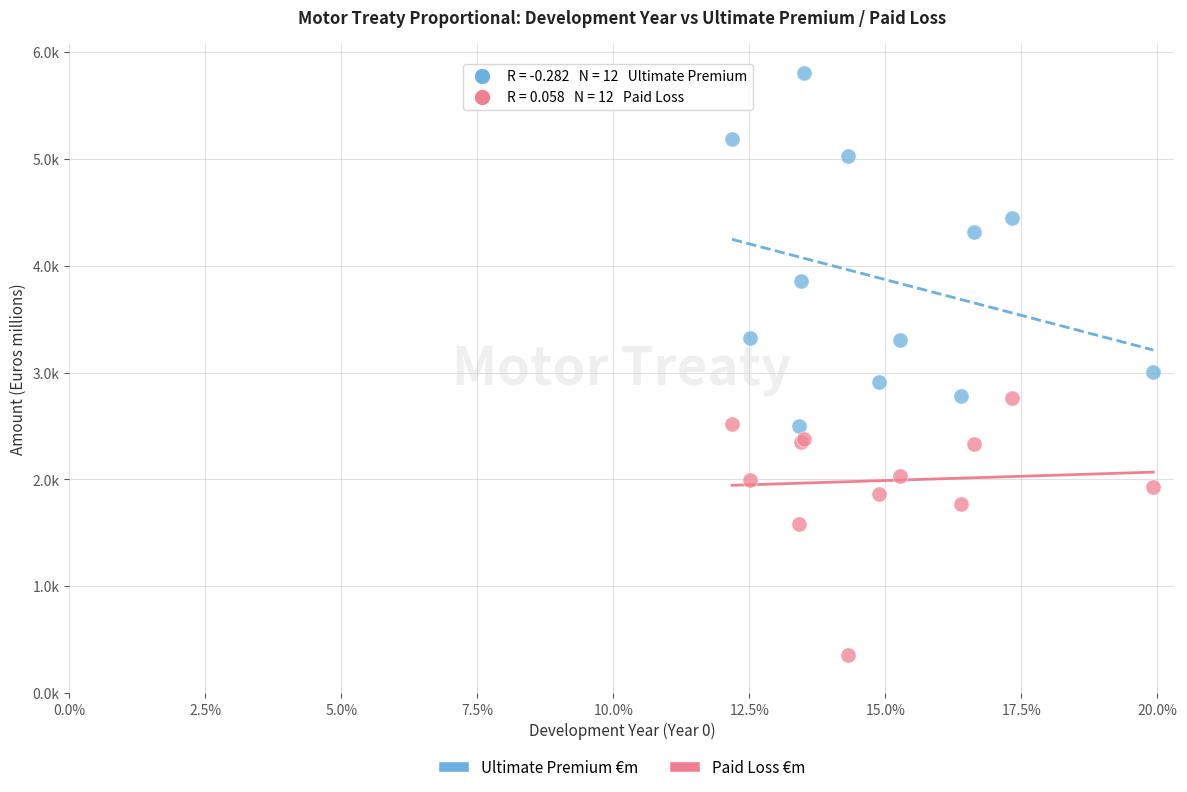

What are all the series names shown in the legend?

Ultimate Premium €m, Paid Loss €m